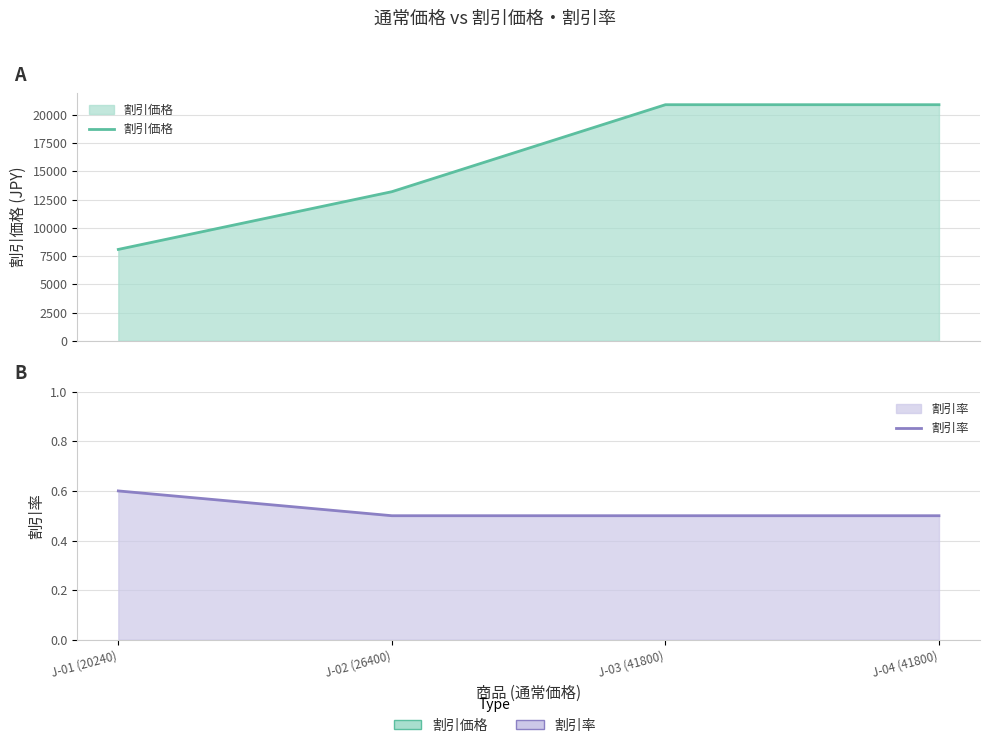

Count the 割引率 values in the range 0 to 1.

4